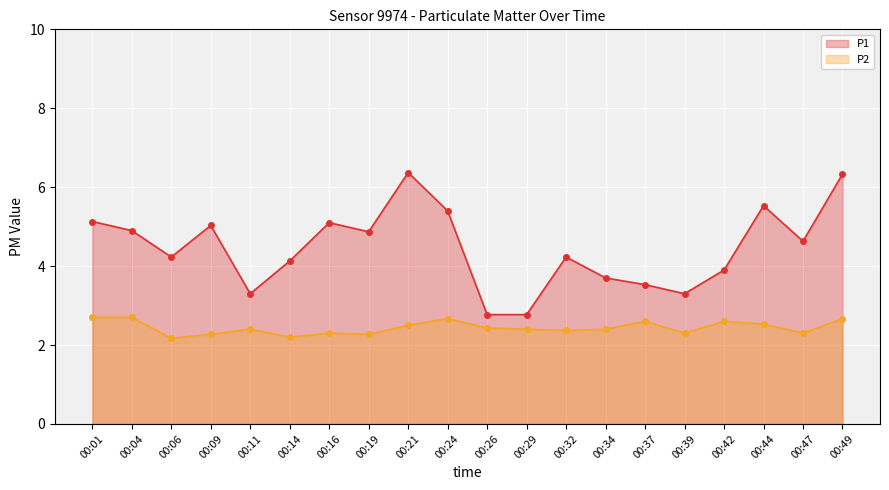

What is the value of the P1 point at the 14th from the left?

3.7